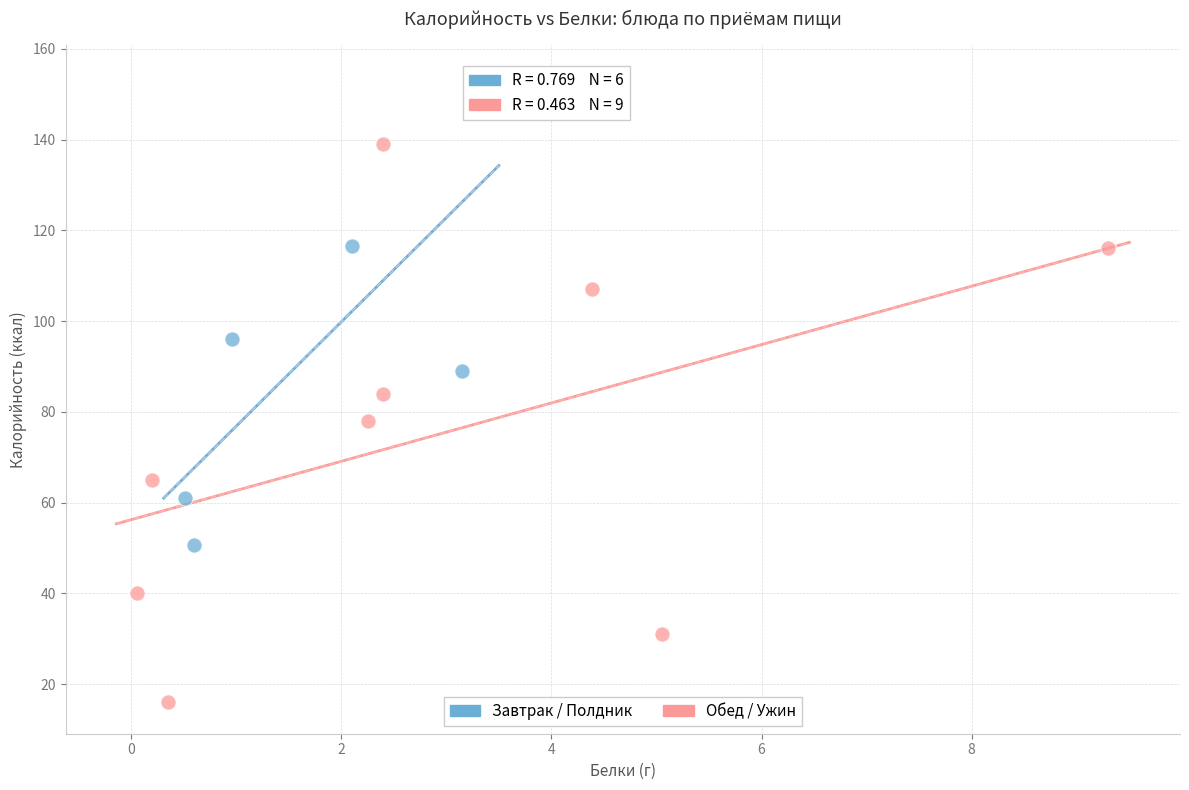

Which series reaches the maximum Y coordinate?

Завтрак / Полдник